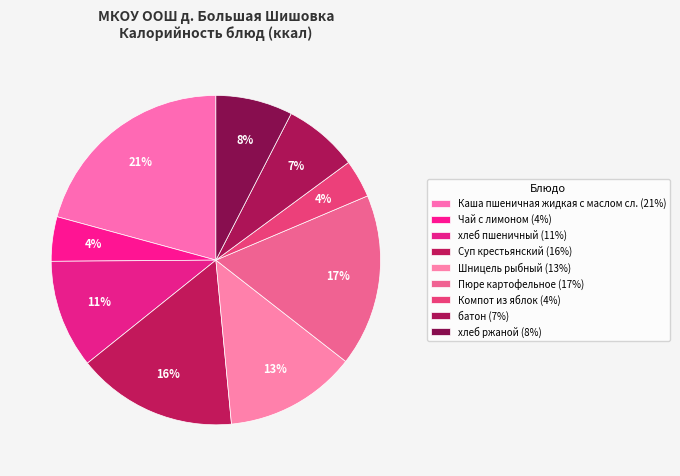

How many segments does this pie chart have?

9